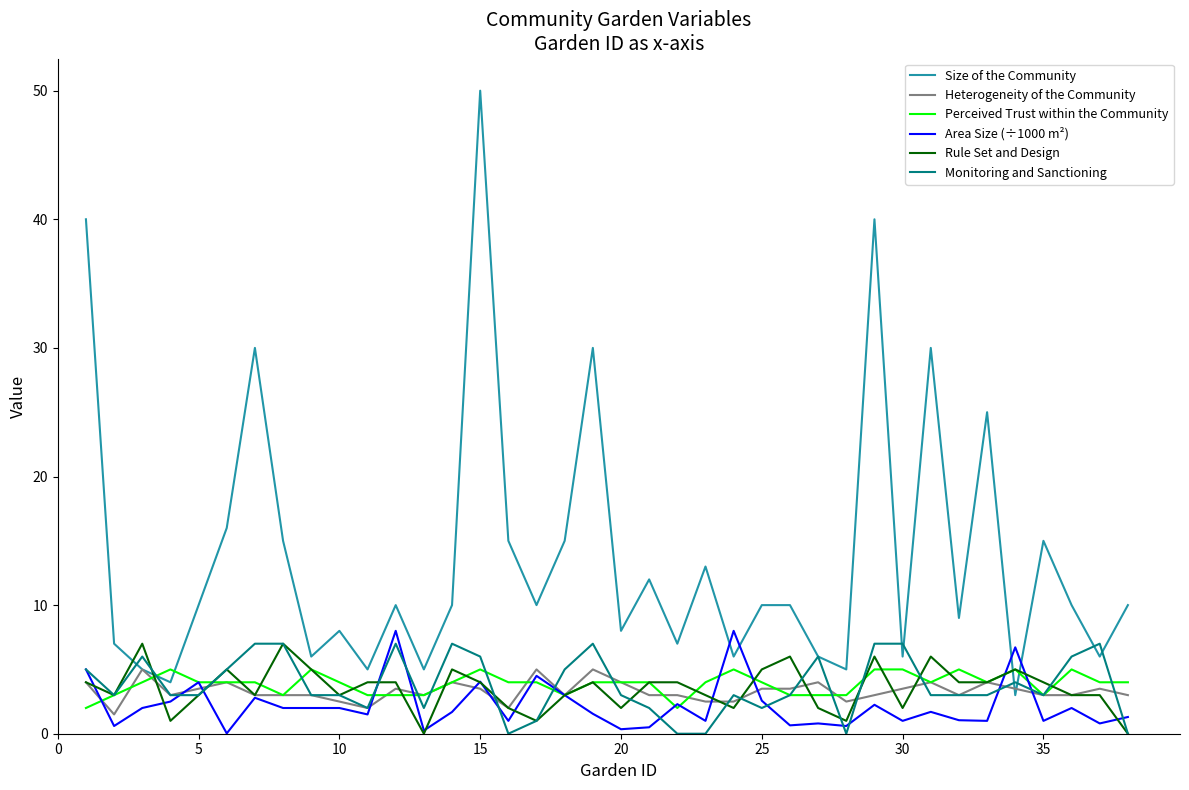

Which series has the largest total across all categories?

Size of the Community